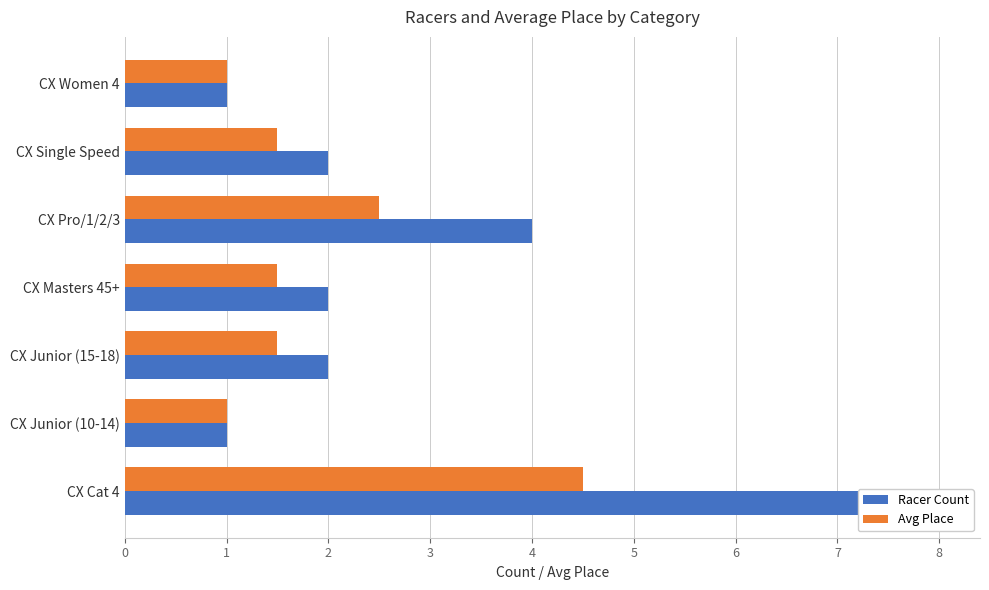

Which series has the largest total across all categories?

Racer Count